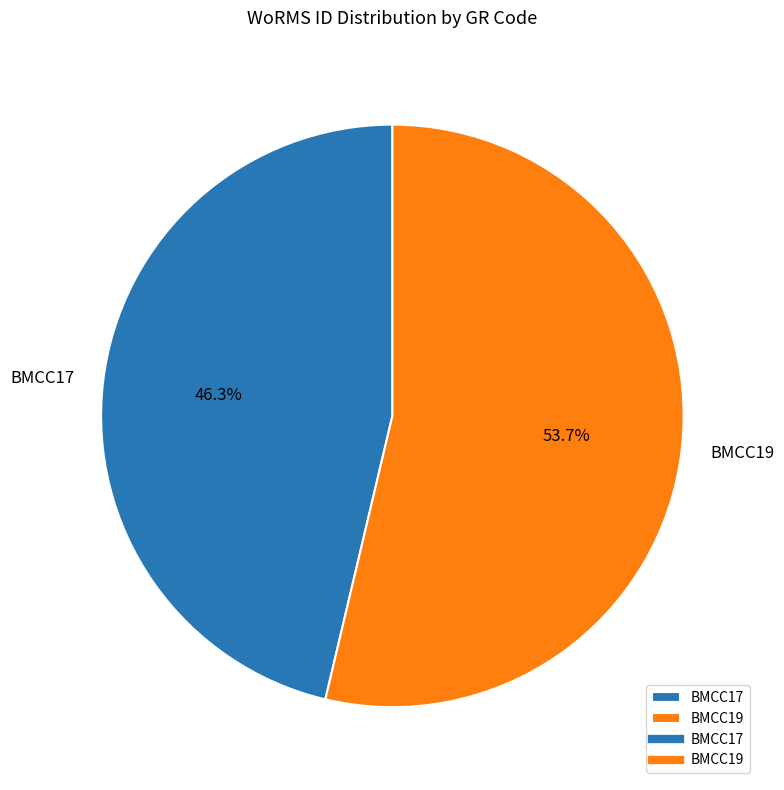

How many segments does this pie chart have?

2